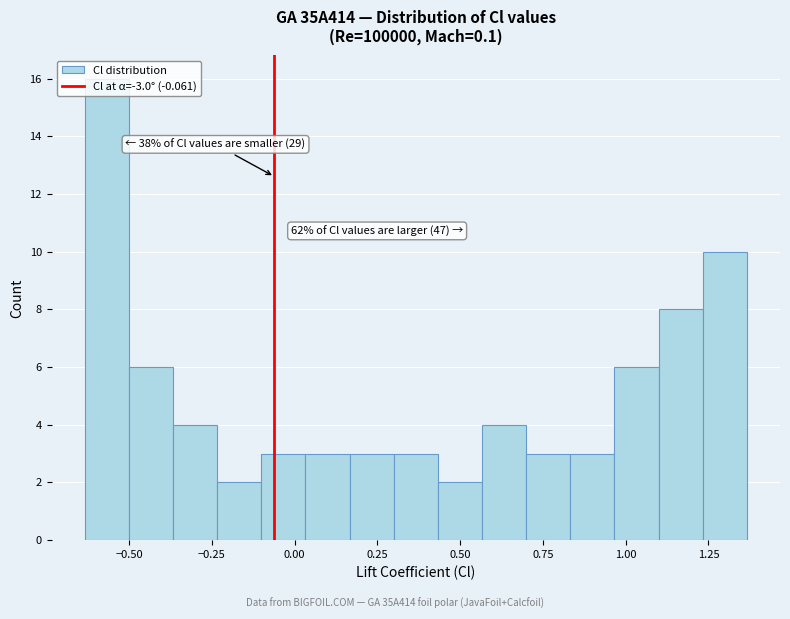

Read against the x-axis, roughly where is the centre of the tallest bar?

-0.55